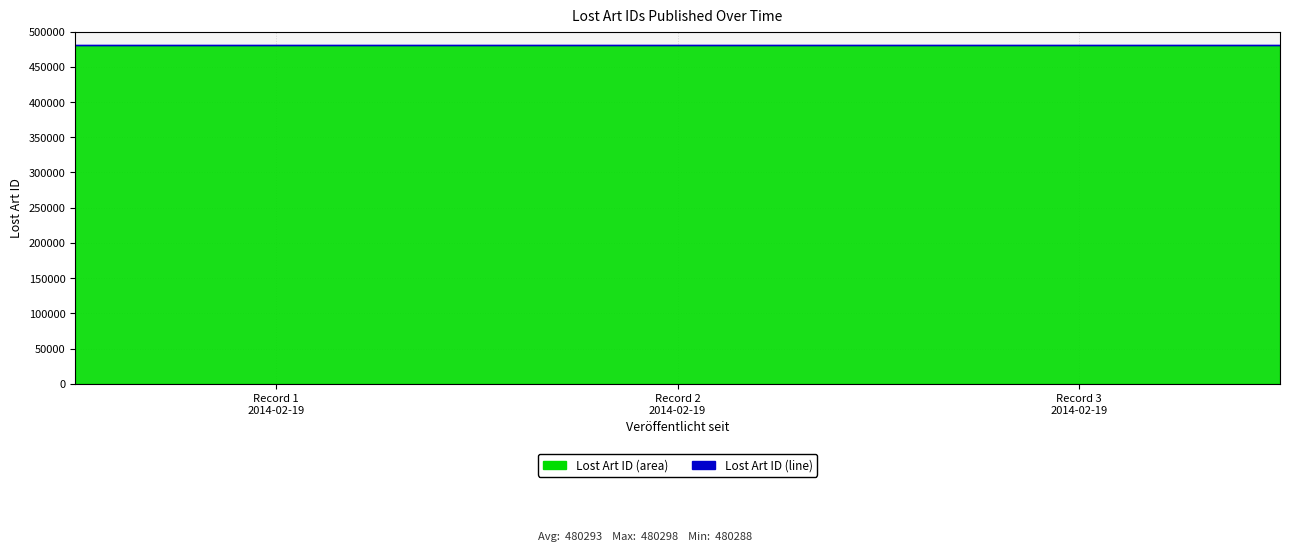

What is the smallest value displayed?

480288